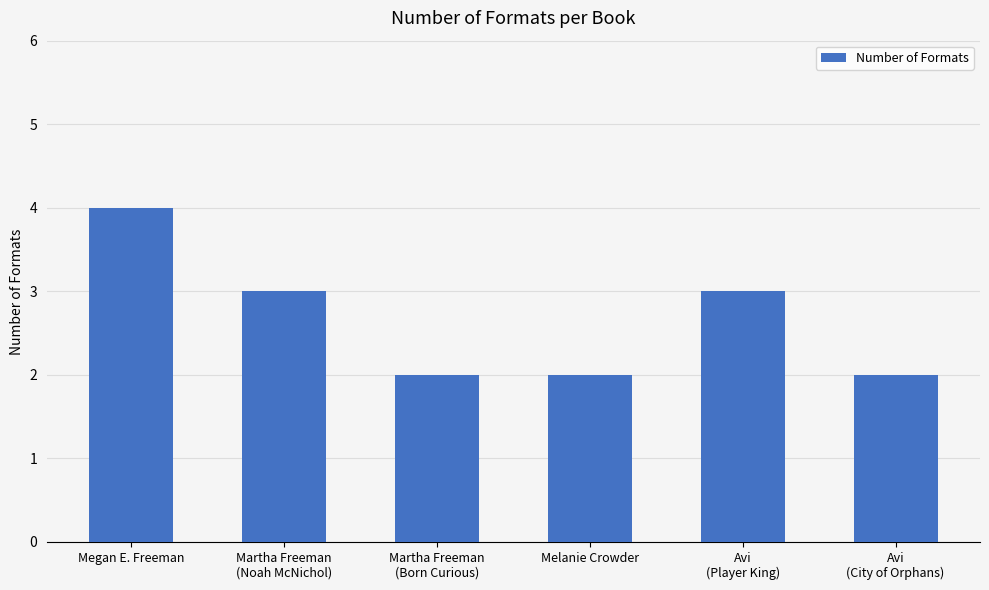

Reading right to left, list all the values displayed in this chart.

Avi
(City of Orphans)=2	Avi
(Player King)=3	Melanie Crowder=2	Martha Freeman
(Born Curious)=2	Martha Freeman
(Noah McNichol)=3	Megan E. Freeman=4